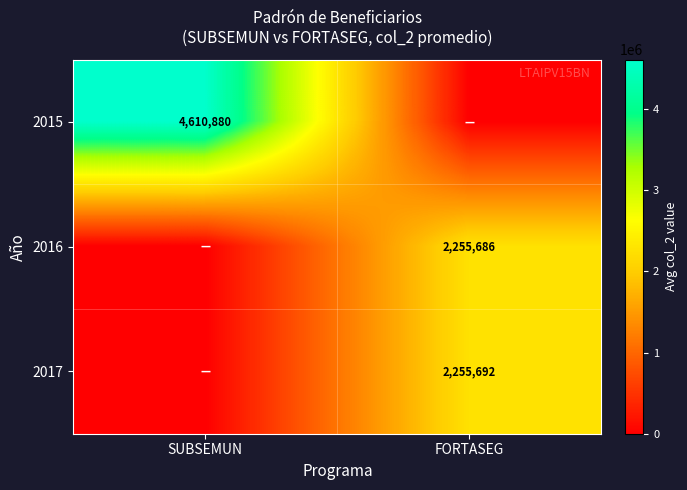

True or false: 2016 has a value of 590586 at FORTASEG.

False